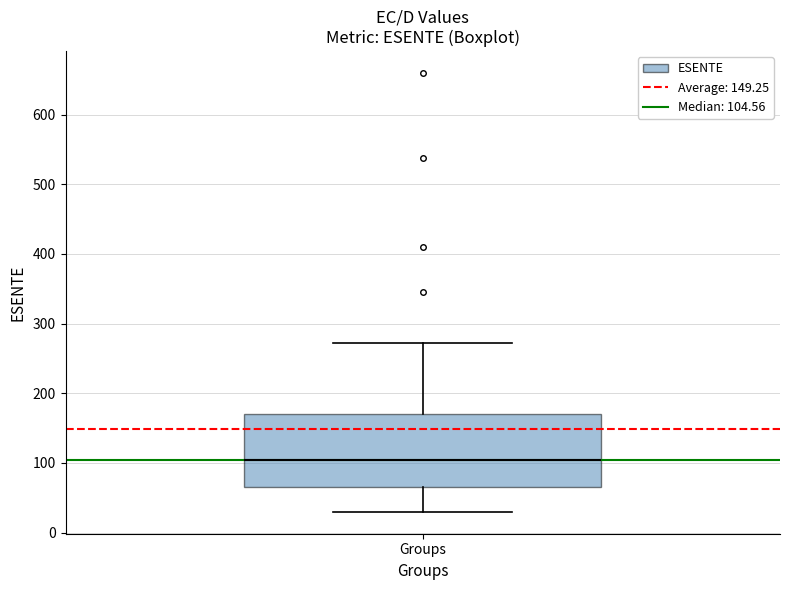

Read this box plot against the y-axis: the position of the median line, the range covered by the box, and the ends of both whiskers. The values are not printed on the chart, so give them approximately, as read against the axis.

median 100, box 70 to 170, whiskers 30 to 270